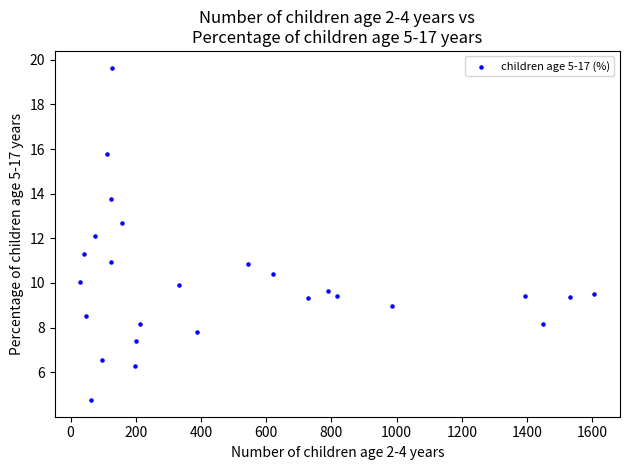

What is the range of Y values (max minus min)?

14.9